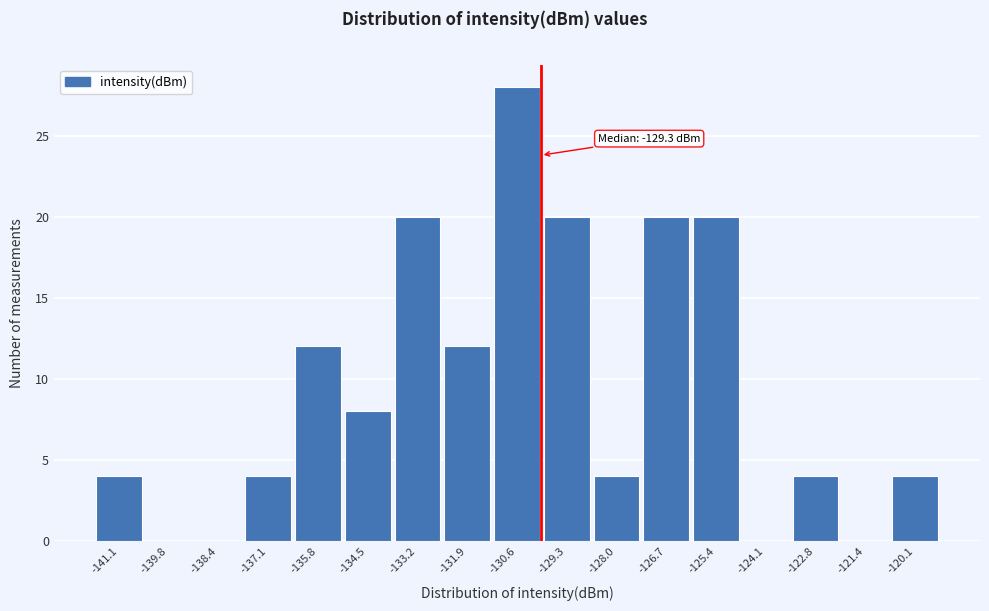

Reading left to right, extract all data points from this chart.

-141.1=4	-139.8=0	-138.4=0	-137.1=4	-135.8=12	-134.5=8	-133.2=20	-131.9=12	-130.6=28	-129.3=20	-128.0=4	-126.7=20	-125.4=20	-124.1=0	-122.8=4	-121.4=0	-120.1=4